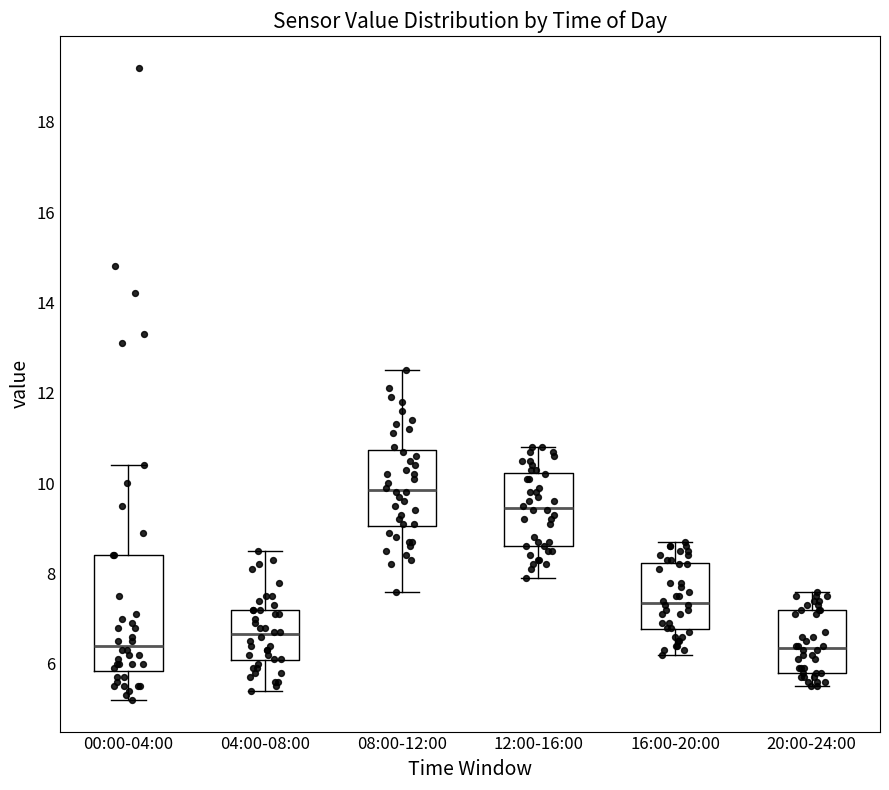

Reading left to right, transcribe this box plot: for each box, give where its median line is, the range the box spans, and where its two whiskers end, as read against the y-axis. The values are not printed on the chart, so give them approximately, as read against the axis.

00:00-04:00: median 6.4, box 5.8 to 8.4, whiskers 5.2 to 10.4
04:00-08:00: median 6.6, box 6.0 to 7.2, whiskers 5.4 to 8.6
08:00-12:00: median 9.8, box 9.0 to 10.8, whiskers 7.6 to 12.6
12:00-16:00: median 9.4, box 8.6 to 10.2, whiskers 8.0 to 10.8
16:00-20:00: median 7.4, box 6.8 to 8.2, whiskers 6.2 to 8.8
20:00-24:00: median 6.4, box 5.8 to 7.2, whiskers 5.6 to 7.6